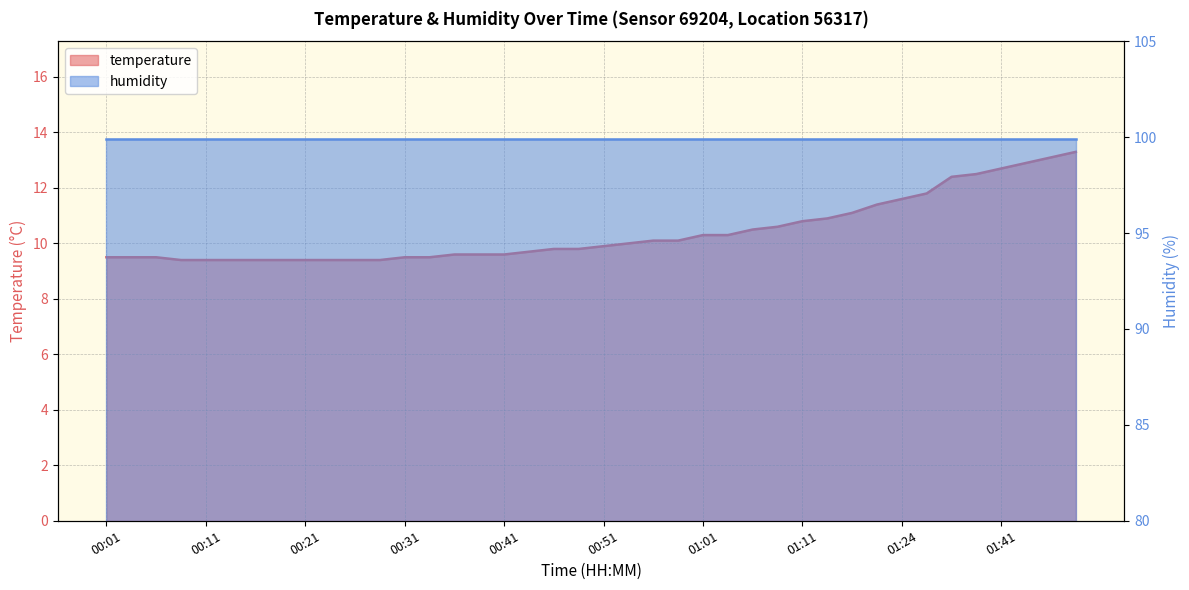

What is the value of the 37th point from the left?

12.7